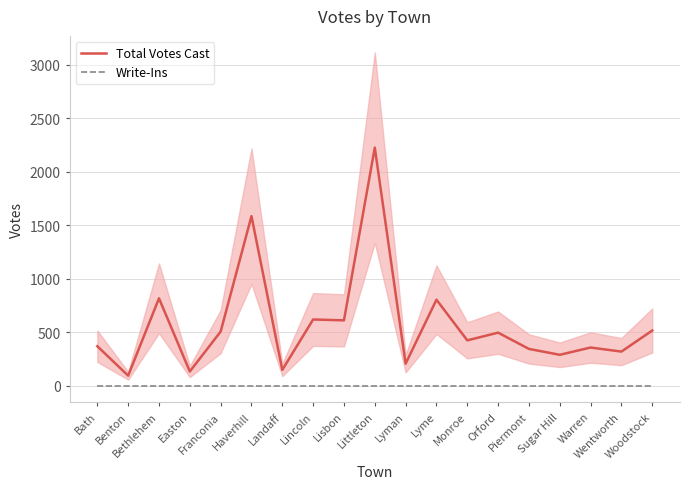

What is the average value of the Total Votes Cast series?

570